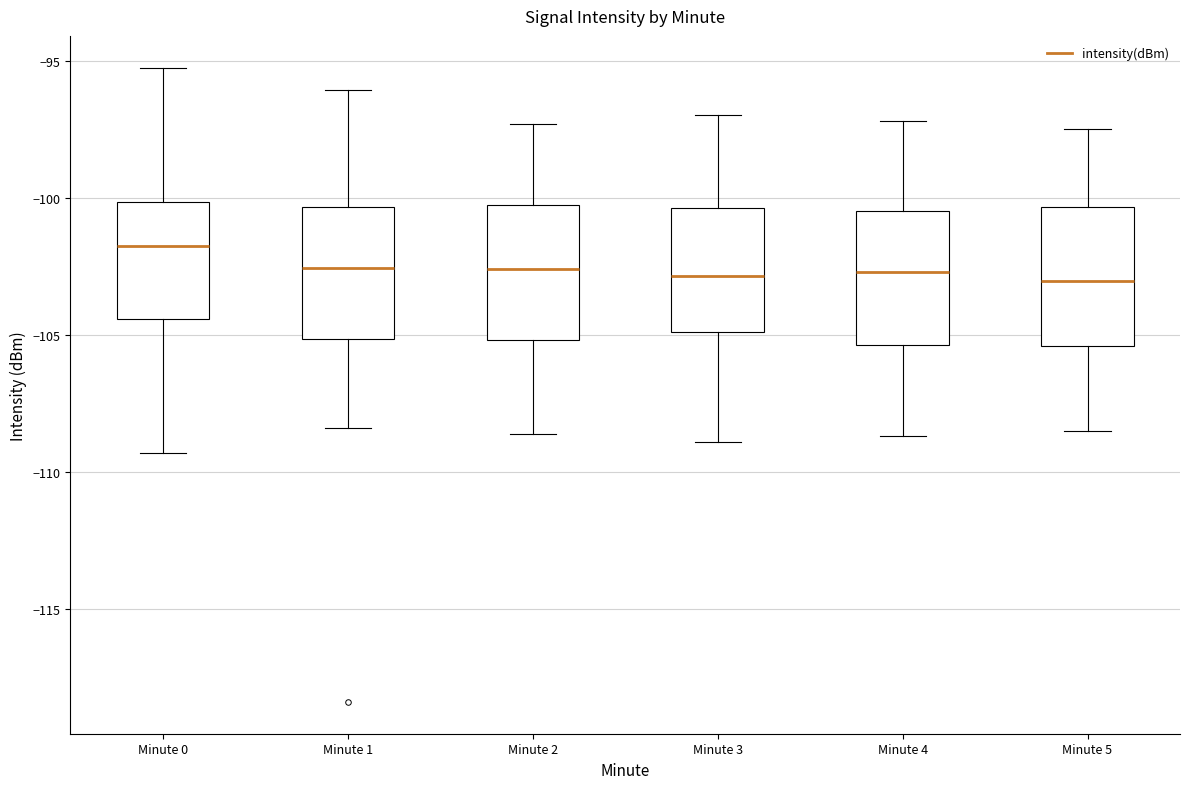

Where is the upper edge of the box for Minute 3 on the y-axis? The values are not printed on the chart, so give them approximately, as read against the axis.

-100.5